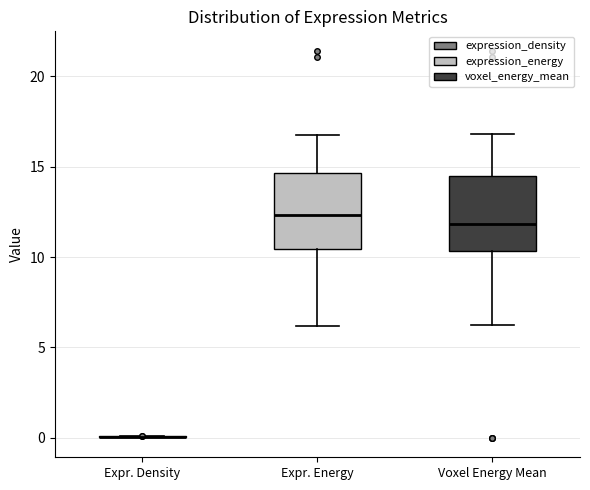

Where is the lower edge of the box for Voxel Energy Mean on the y-axis? The values are not printed on the chart, so give them approximately, as read against the axis.

10.5